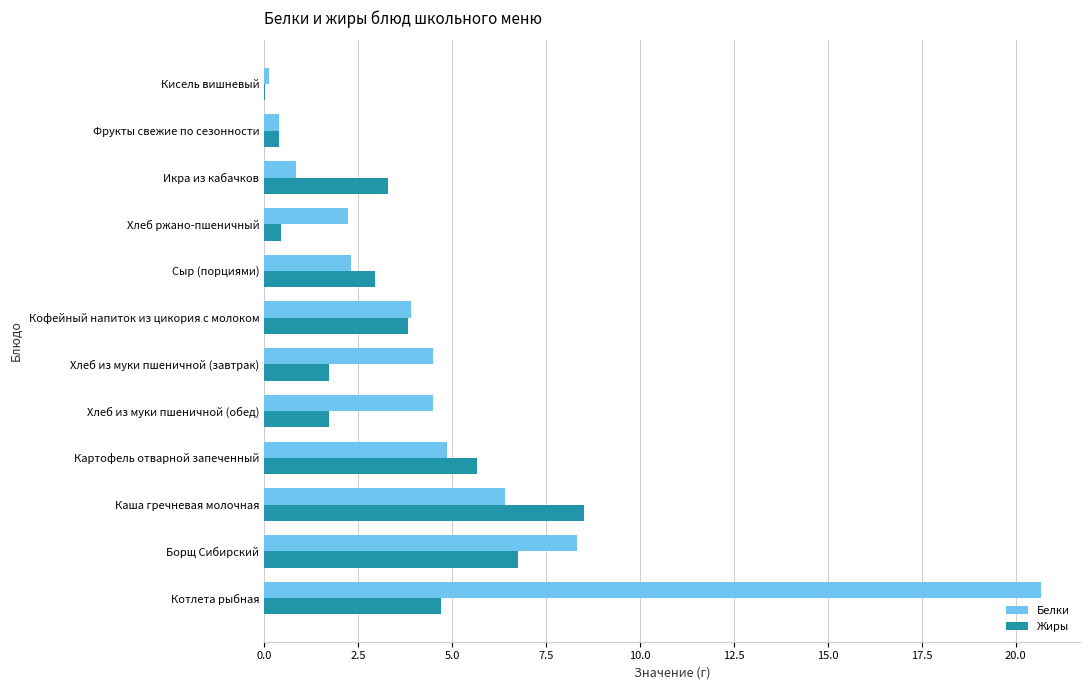

What is the sum of all Жиры values?

40.1